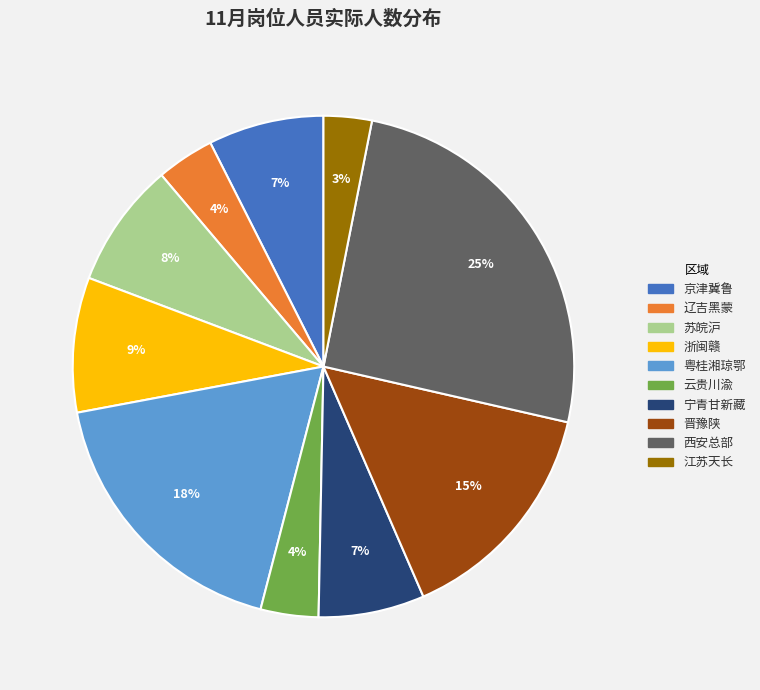

Which slice is the largest?

西安总部